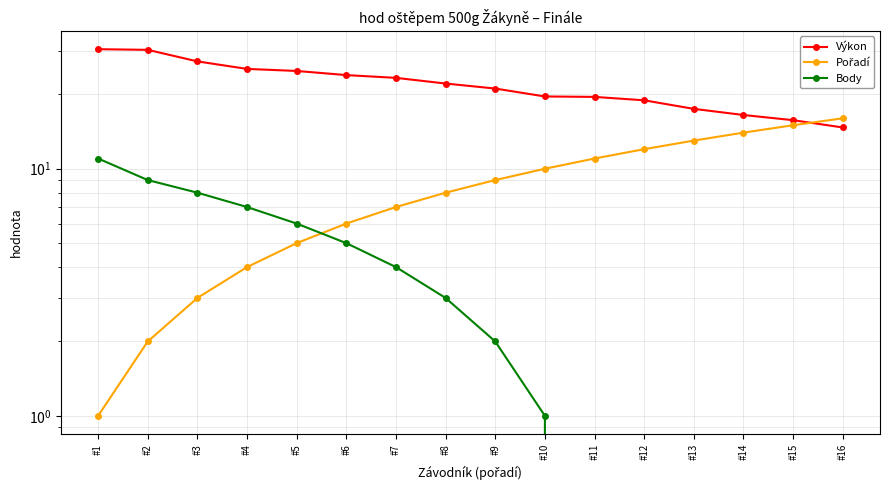

At how many categories does at least one series exceed 18?

12